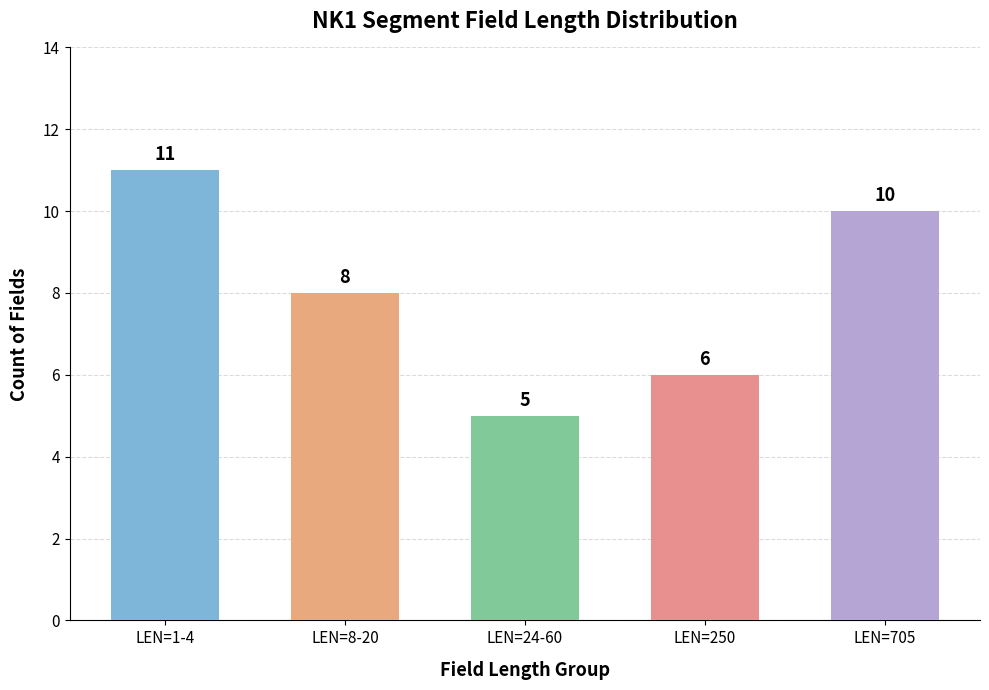

What value does the data have at LEN=705?

10